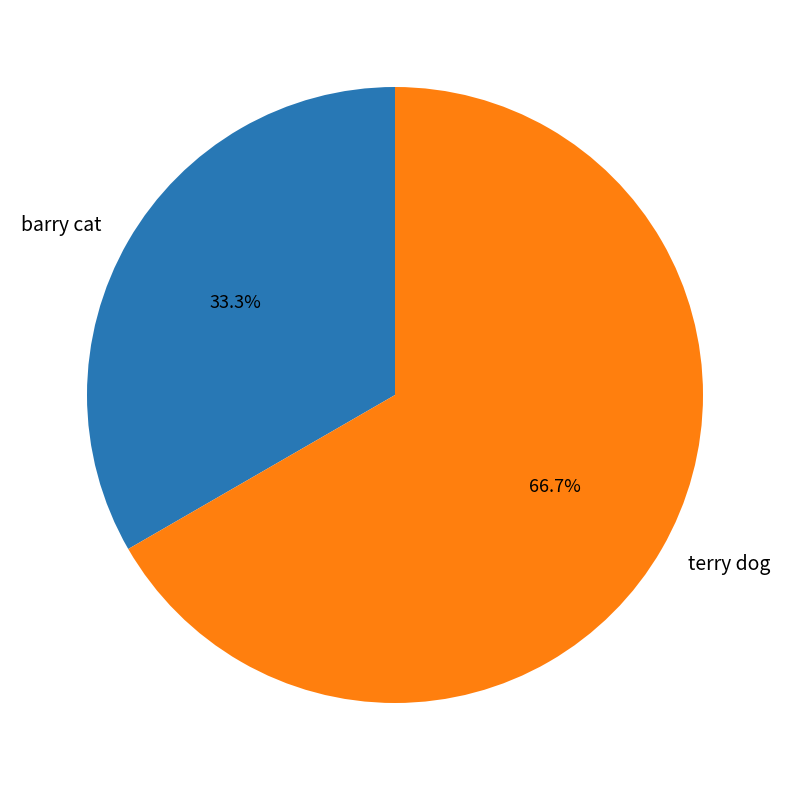

Count the number of slices in the pie.

2